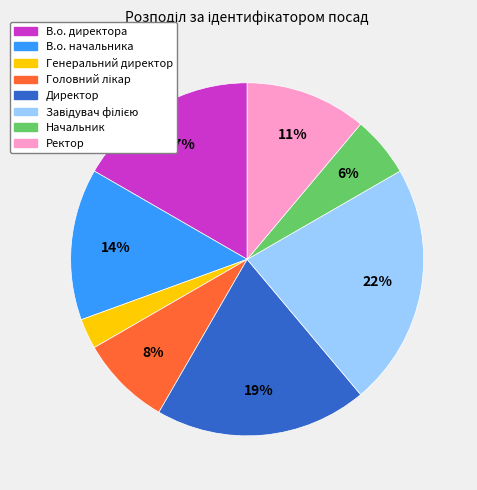

Is the sum of Начальник and Ректор greater than half?

No